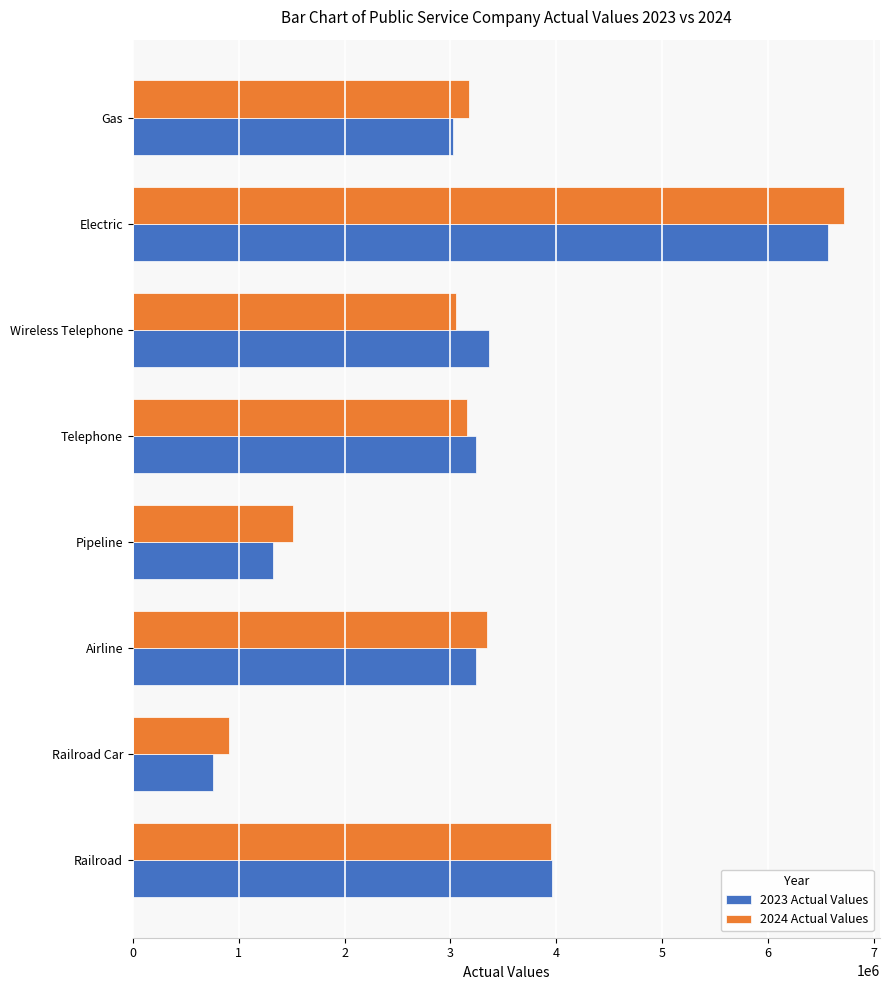

What is the difference between the maximum and minimum values in the 2023 Actual Values series?

5809903.0